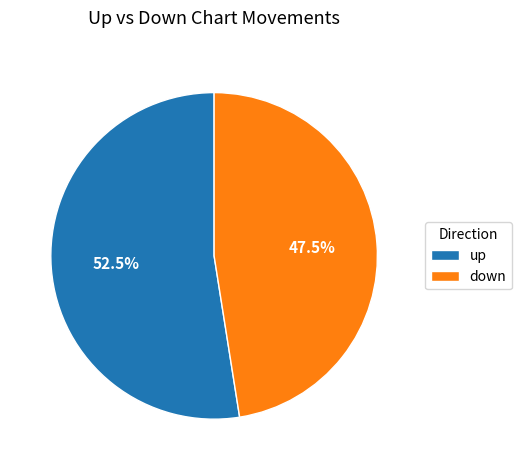

Which slice is the largest?

up